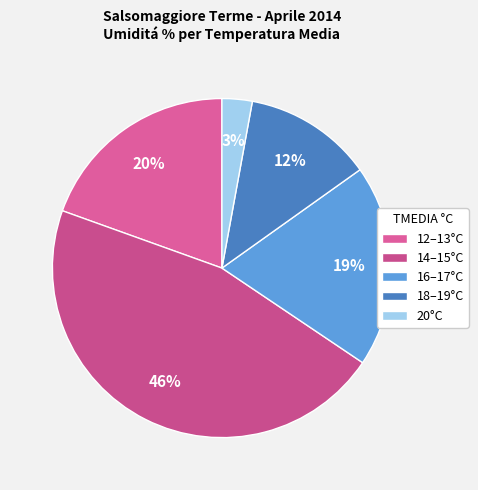

Is there any slice that represents more than half of the pie?

No